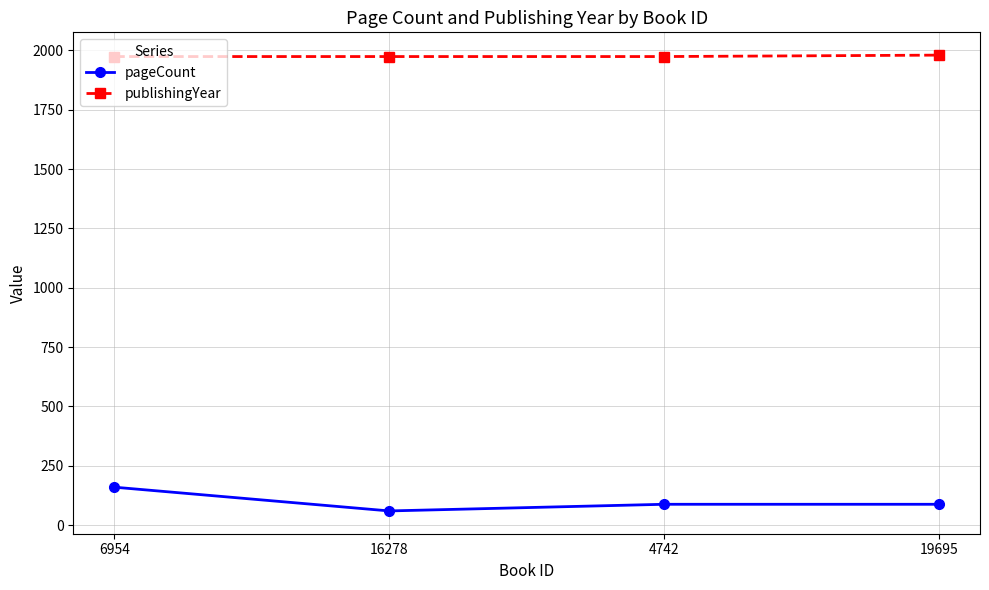

Is the value of pageCount at 19695 greater than the value of publishingYear at 19695?

No